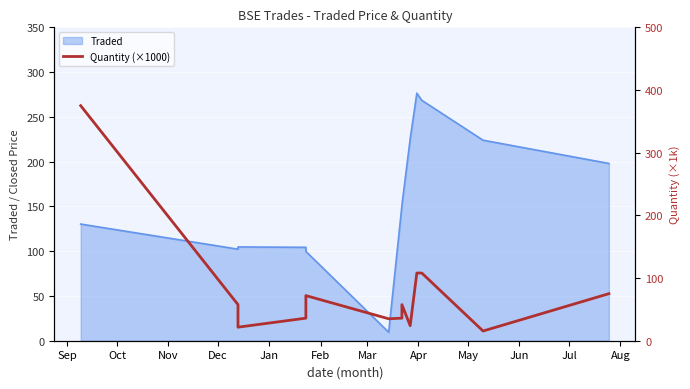

The chart shows a value of 54.2 at Mar. True or false?

False